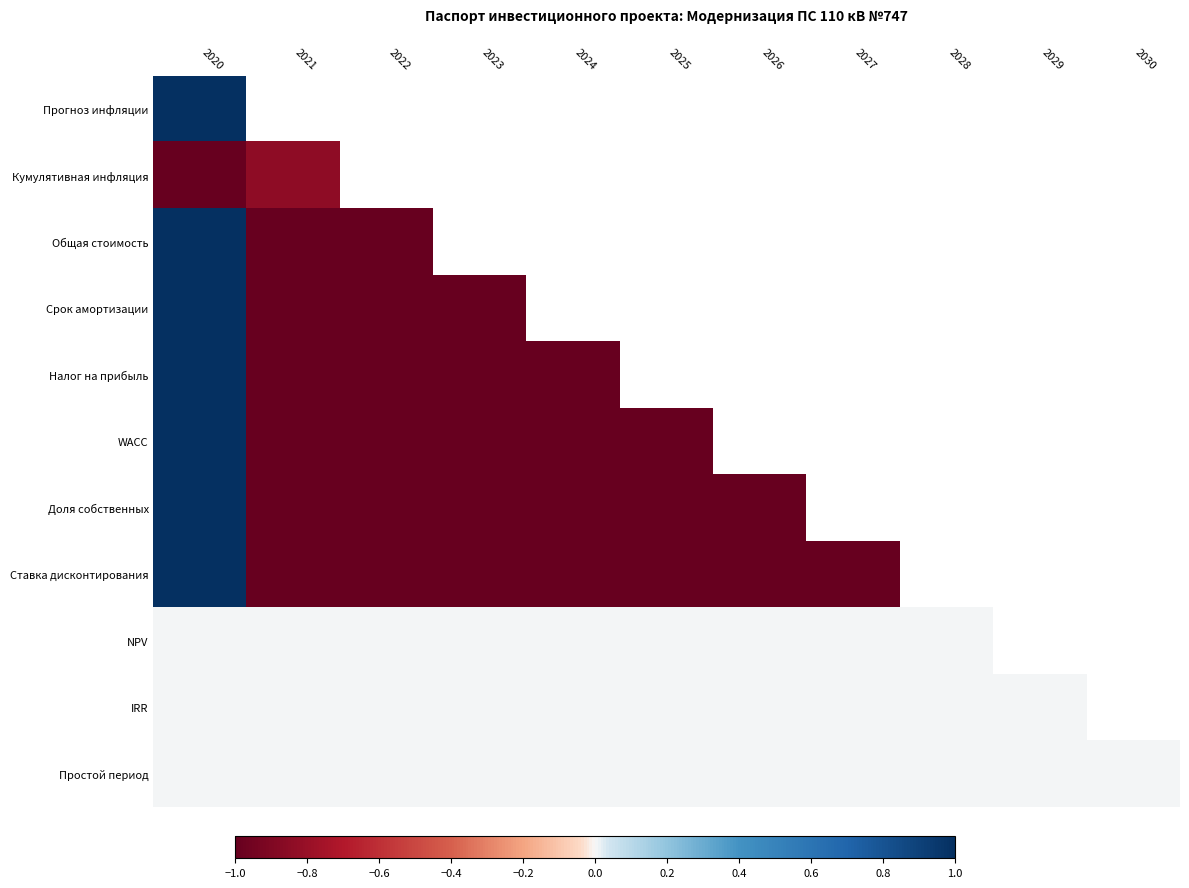

Is the value of Ставка дисконтирования at 2030 greater than the value of Прогноз инфляции at 2023?

No